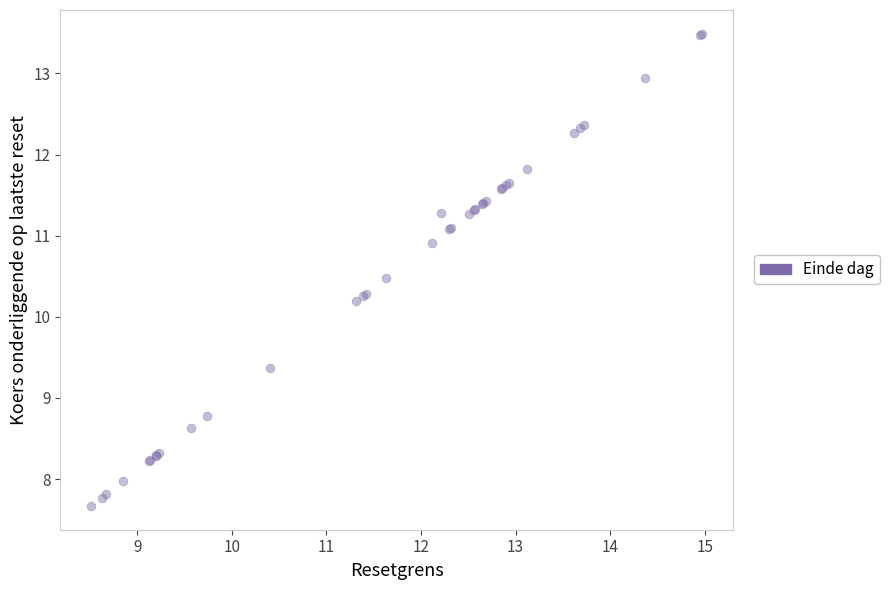

What Y value in the scatter plot is closest to 10?

10.2